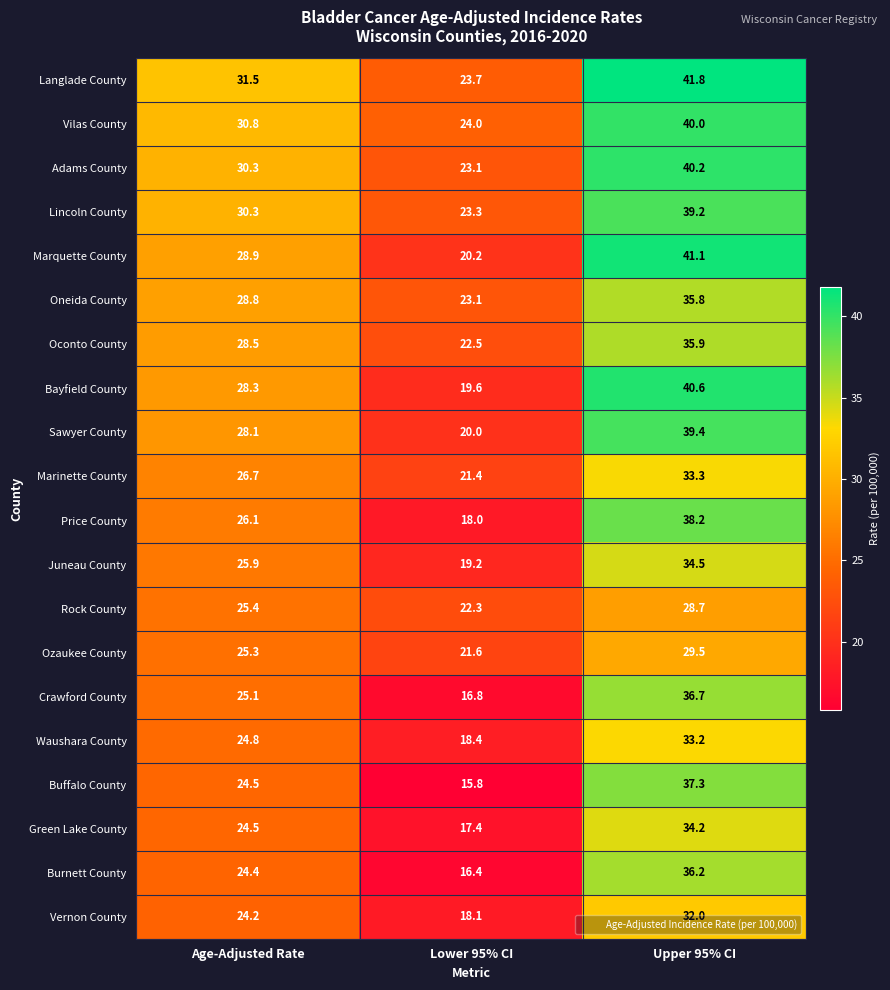

The Marquette County series shows 21.5 at Upper 95% CI. True or false?

False